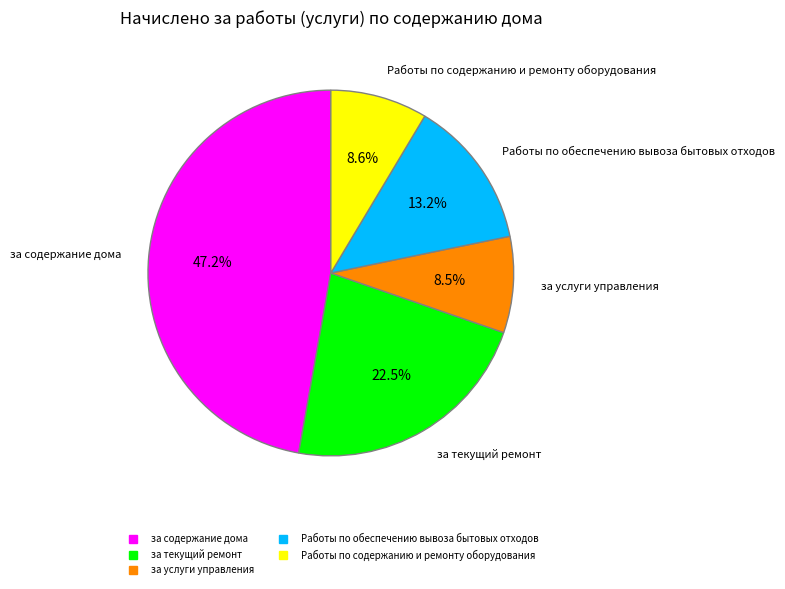

Is it true that Работы по содержанию и ремонту оборудования is 1% of the pie?

False